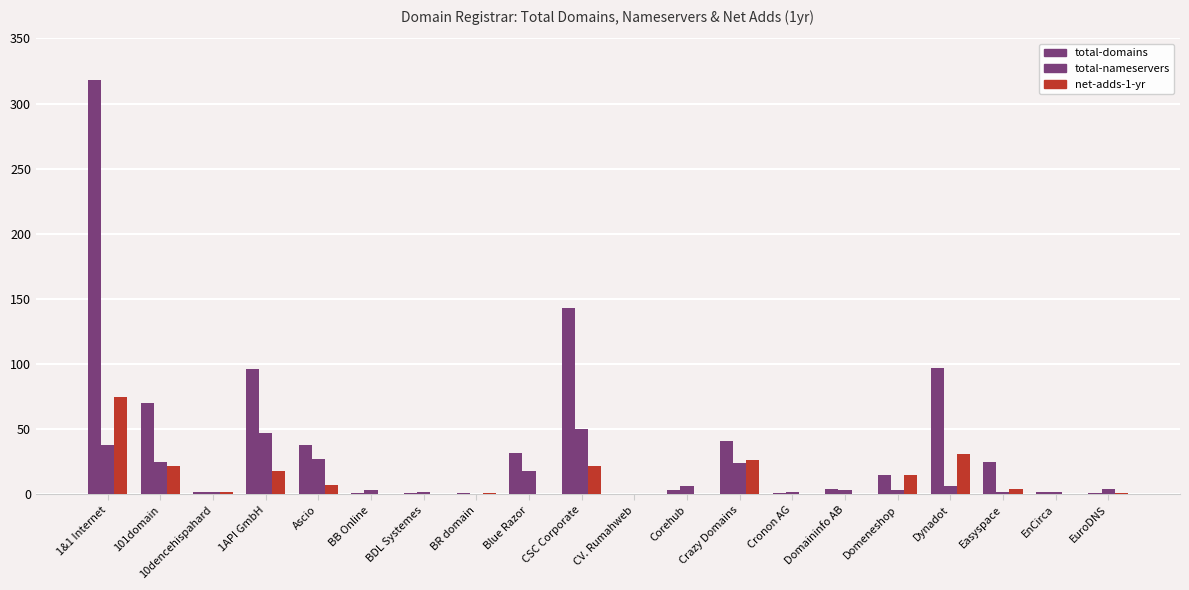

Reading left to right, extract all data points from this chart.

total-domains: 1&1 Internet=318	101domain=70	10dencehispahard=2	1API GmbH=96	Ascio=38	BB Online=1	BDL Systemes=1	BR domain=1	Blue Razor=32	CSC Corporate=143	CV. Rumahweb=0	Corehub=3	Crazy Domains=41	Cronon AG=1	Domaininfo AB=4	Domeneshop=15	Dynadot=97	Easyspace=25	EnCirca=2	EuroDNS=1
total-nameservers: 1&1 Internet=38	101domain=25	10dencehispahard=2	1API GmbH=47	Ascio=27	BB Online=3	BDL Systemes=2	BR domain=0	Blue Razor=18	CSC Corporate=50	CV. Rumahweb=0	Corehub=6	Crazy Domains=24	Cronon AG=2	Domaininfo AB=3	Domeneshop=3	Dynadot=6	Easyspace=2	EnCirca=2	EuroDNS=4
net-adds-1-yr: 1&1 Internet=75	101domain=22	10dencehispahard=2	1API GmbH=18	Ascio=7	BB Online=0	BDL Systemes=0	BR domain=1	Blue Razor=0	CSC Corporate=22	CV. Rumahweb=0	Corehub=0	Crazy Domains=26	Cronon AG=0	Domaininfo AB=0	Domeneshop=15	Dynadot=31	Easyspace=4	EnCirca=0	EuroDNS=1